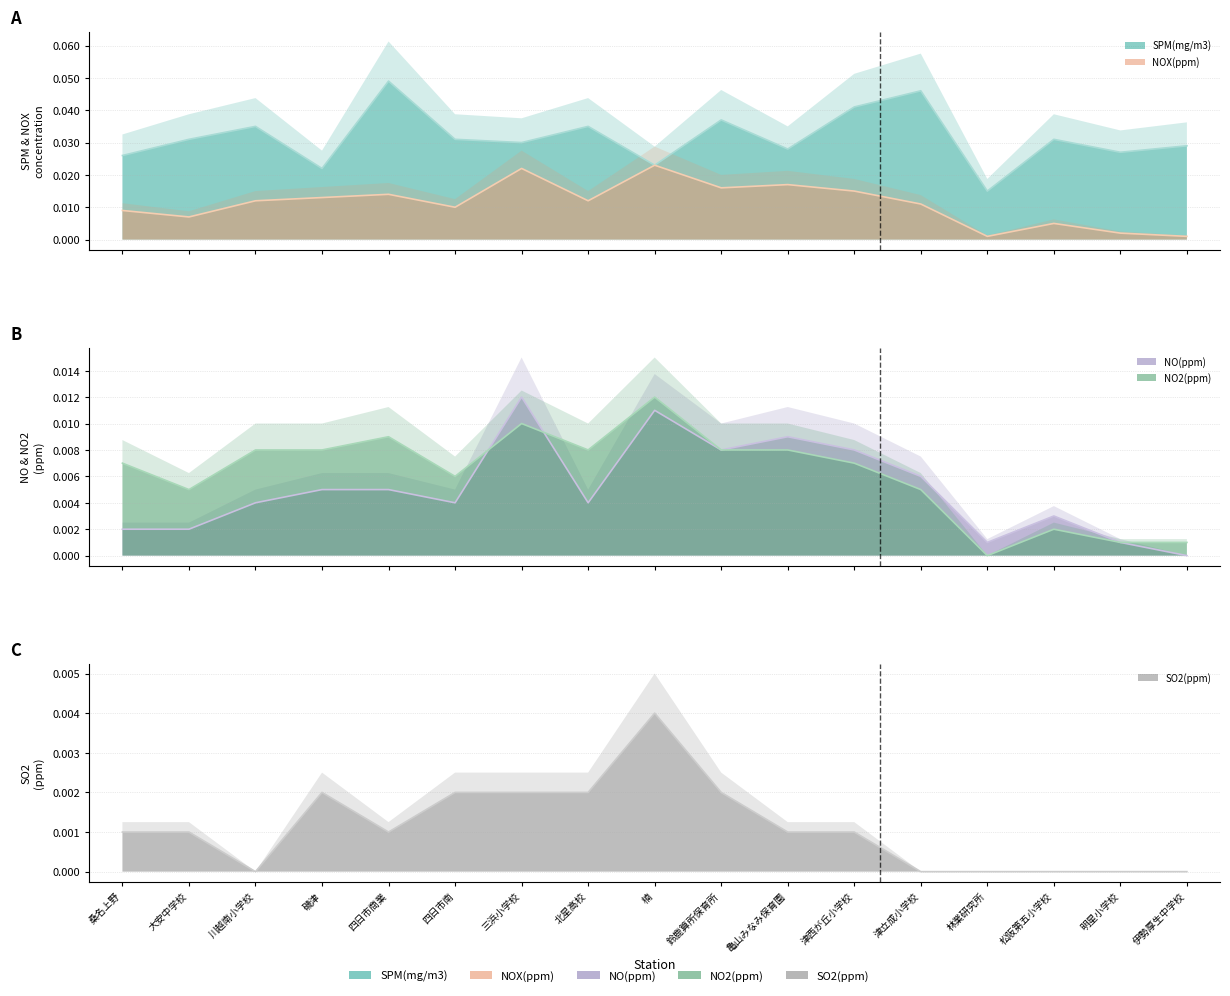

Which series changed the most between 四日市南 and 津立成小学校?

SPM(mg/m3)